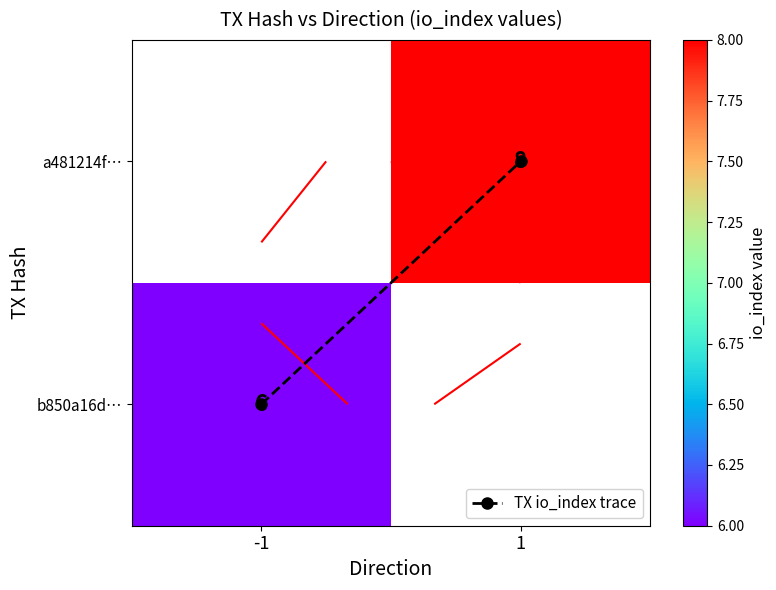

Rank the categories by b850a16d… value from lowest to highest.

1, -1